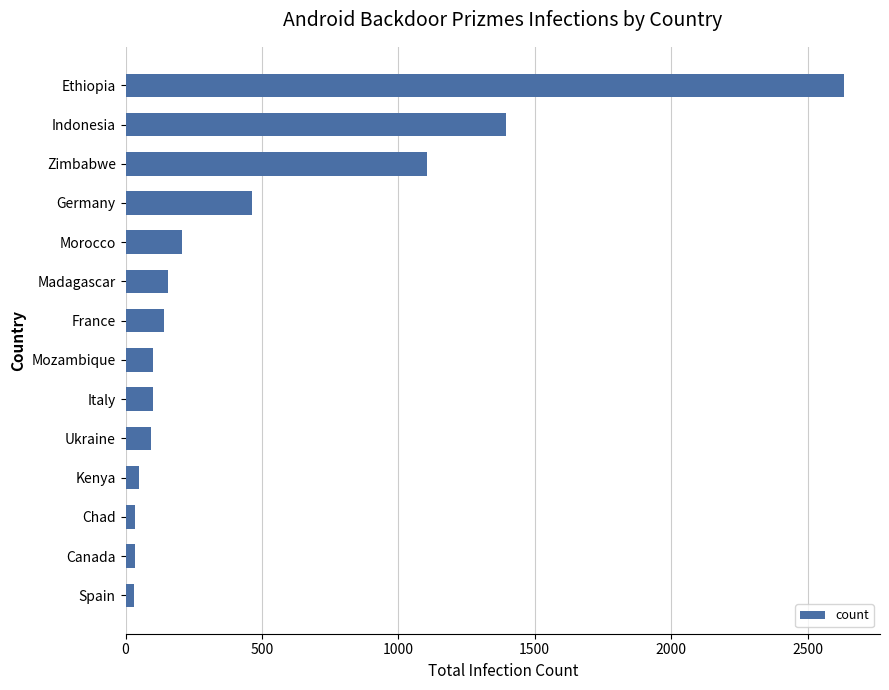

What is the difference between the maximum and second lowest values?

2601